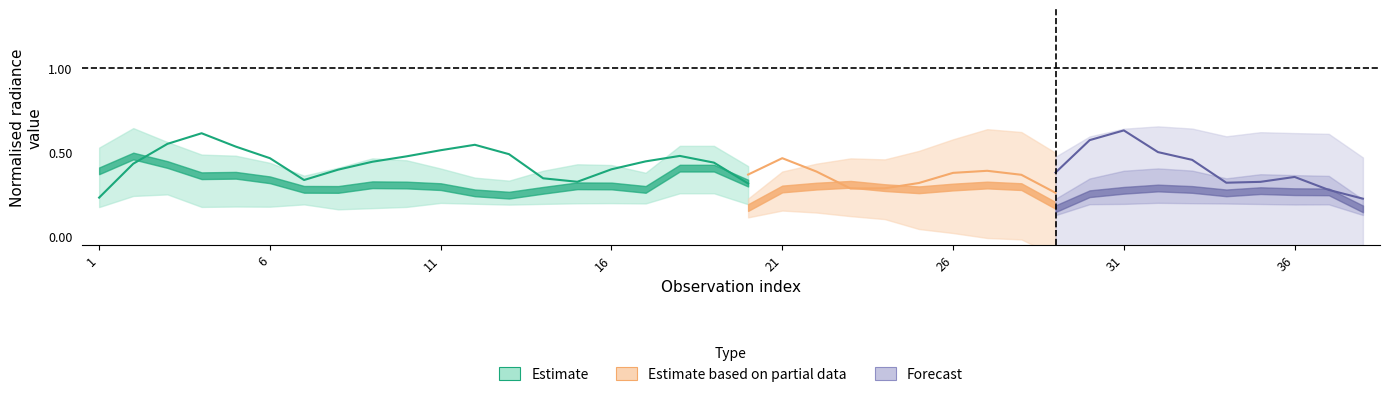

Where do rade9_bin_mdn and rade9_aggzone_norm first cross each other?

2 and 3